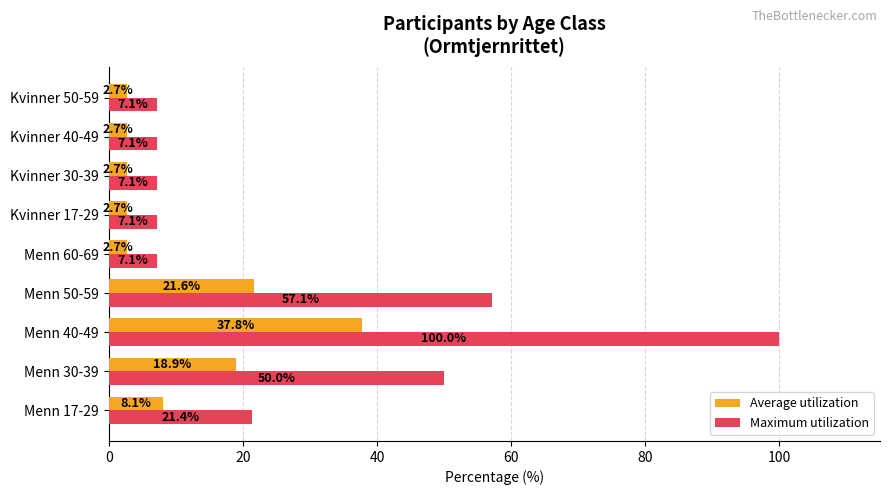

Which series has the largest total across all categories?

Maximum utilization